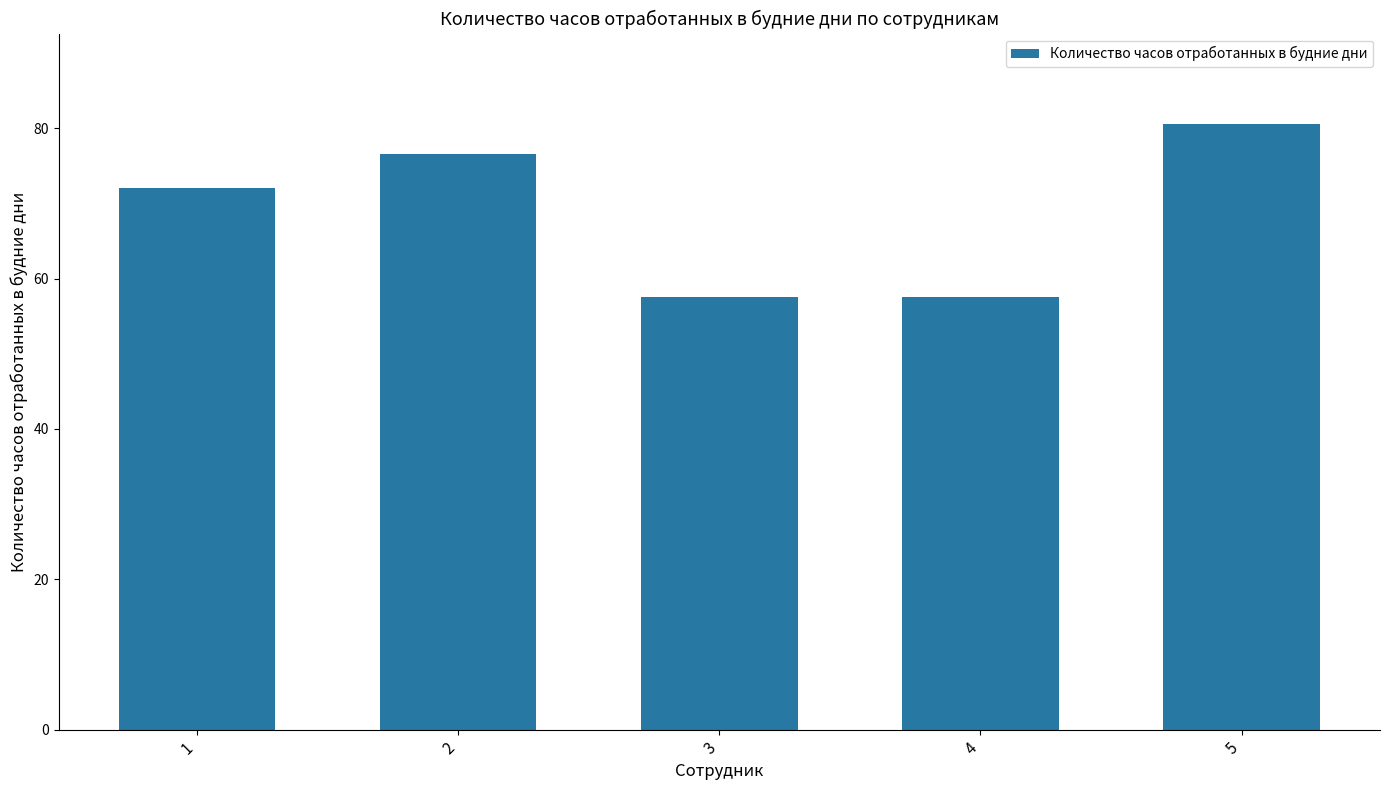

Reading left to right, what are all the values shown in this chart?

72.0	76.5	57.5	57.5	80.5